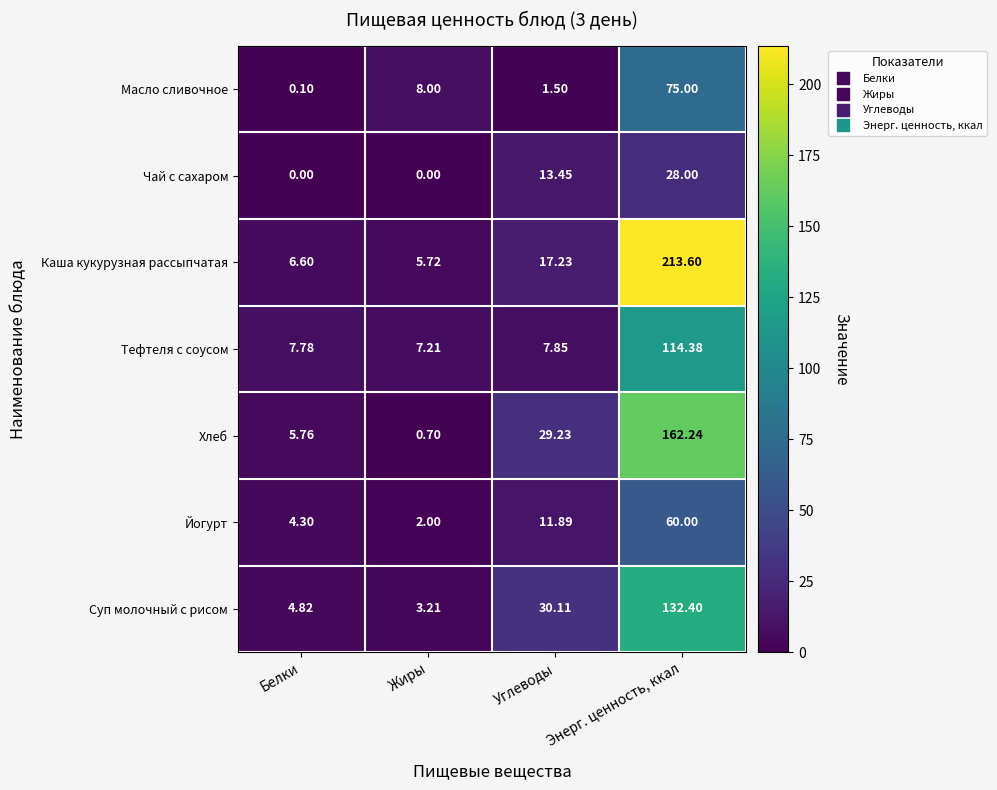

Is the value of Тефтеля с соусом at Белки greater than the value of Масло сливочное at Белки?

Yes